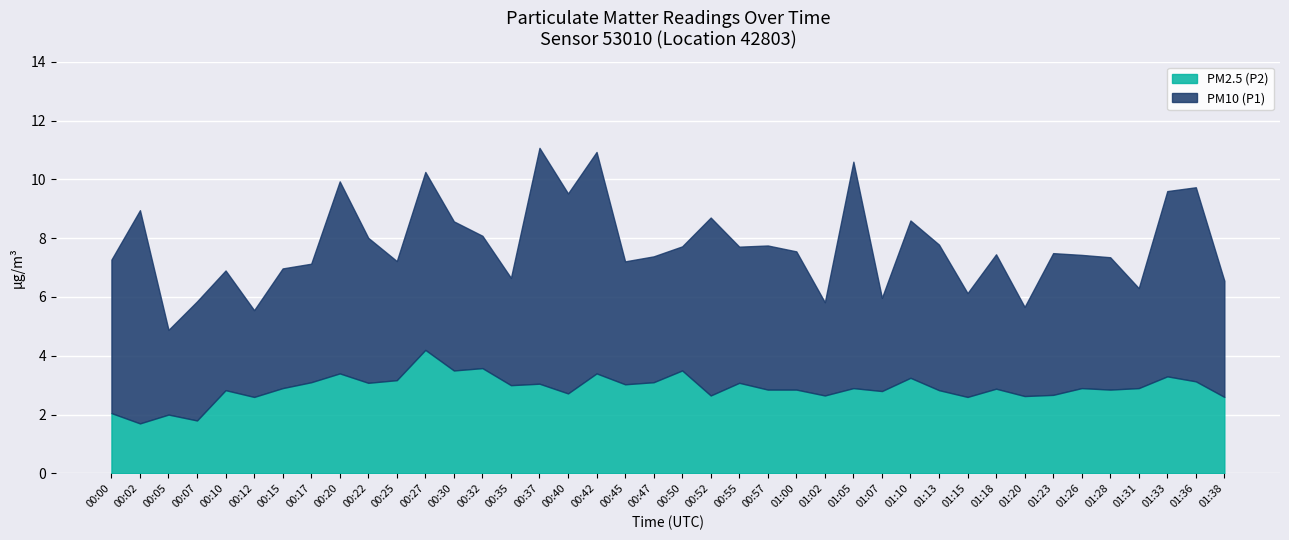

True or false: PM10 (P1) and PM2.5 (P2) intersect in this chart.

False